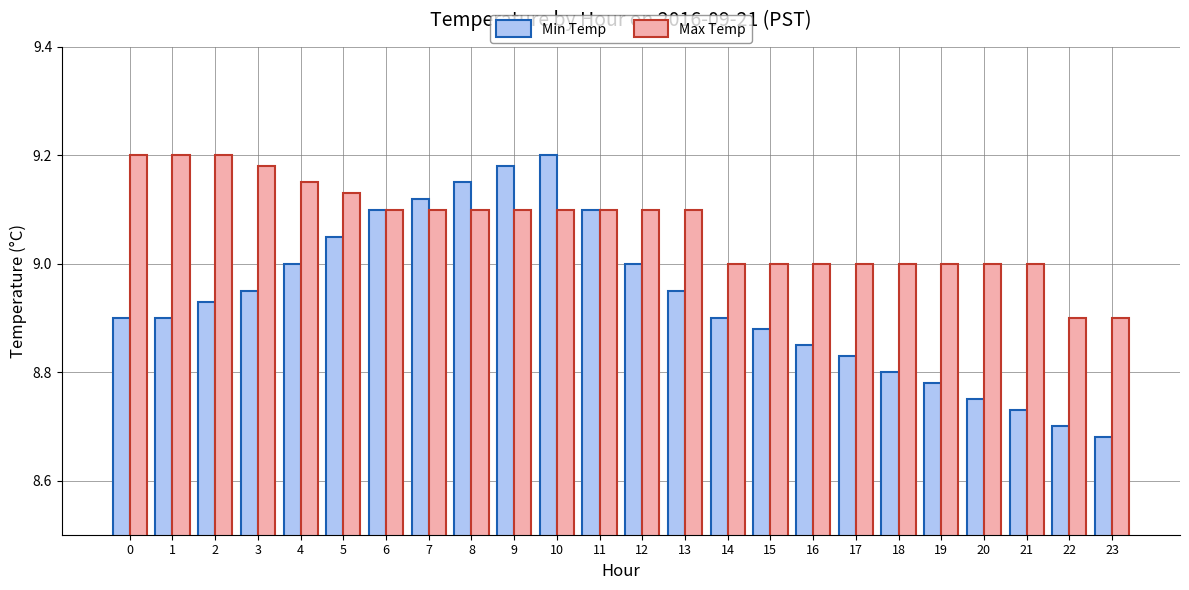

Which label corresponds to the smallest value in the chart?

23